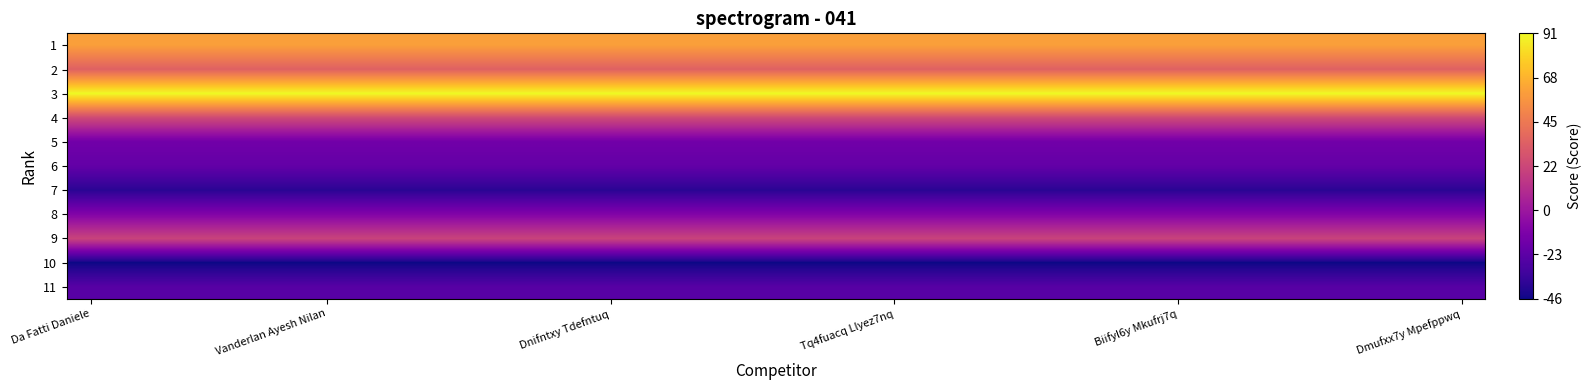

What is the maximum value shown in the chart?

91